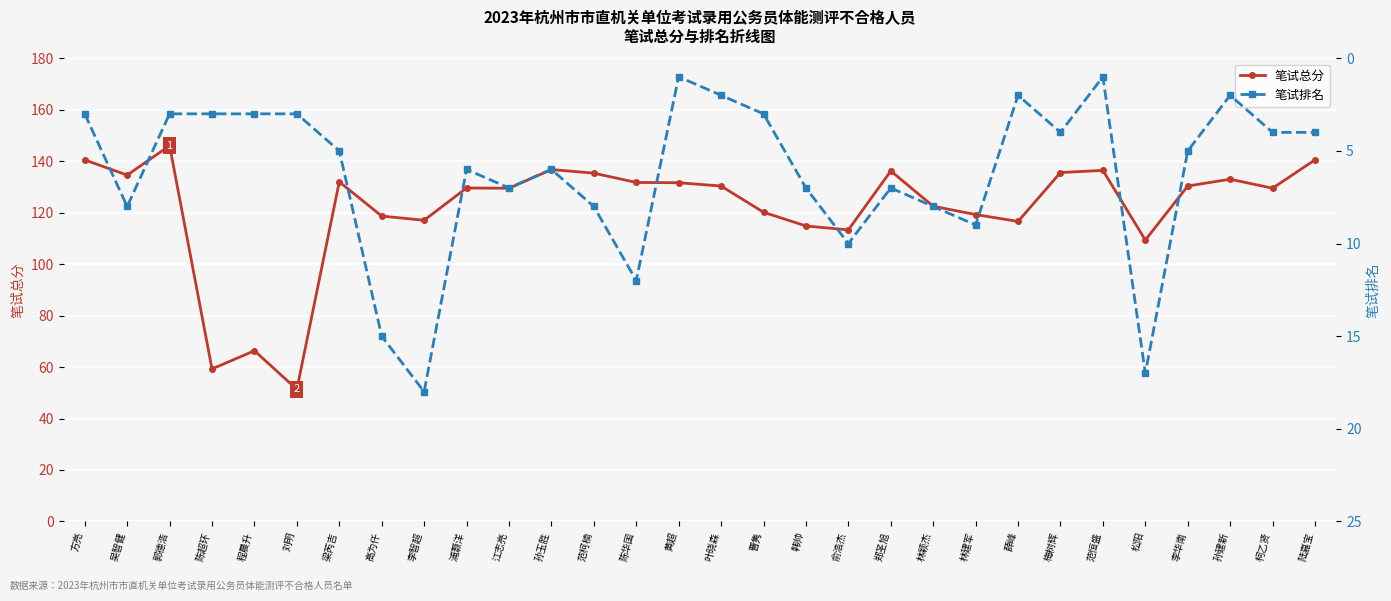

Rank the categories by 笔试总分 value from lowest to highest.

刘明, 陈超环, 程晨升, 松阳, 俞浩杰, 韩帅, 薛峰, 李智超, 高为仟, 林建军, 曹隽, 林颖杰, 江志亮, 柯乙贤, 浦灏洋, 叶晓森, 李华南, 黄超, 陈华国, 梁芮吉, 孙建新, 吴智健, 范柯楠, 梅树辉, 郑圣旭, 范恒盛, 孙玉胜, 方亮, 陆嘉宝, 郭德浩